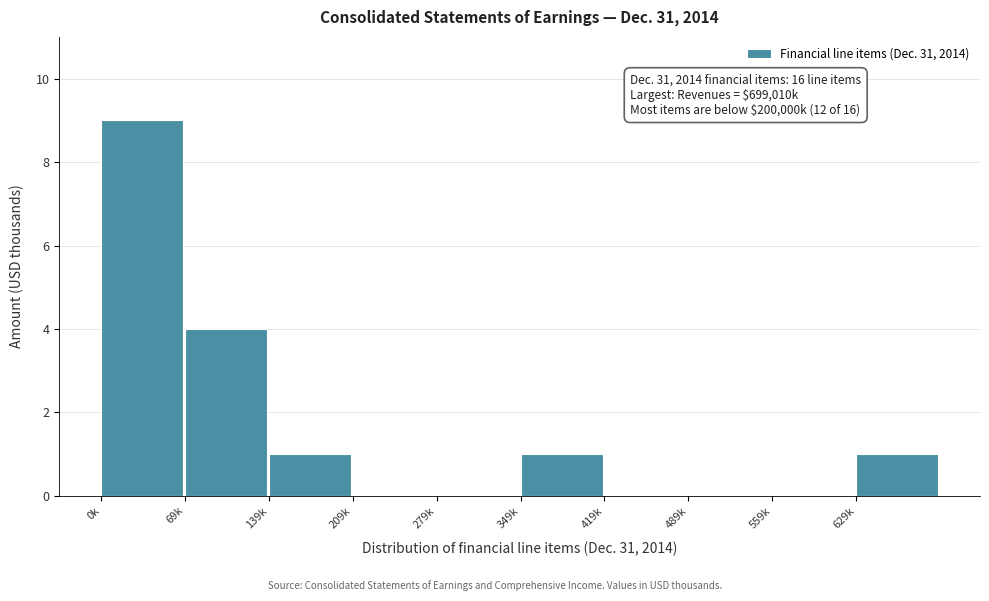

Reading right to left, list all the values displayed in this chart.

629k=1	559k=0	489k=0	419k=0	349k=1	279k=0	209k=0	139k=1	69k=4	0k=9